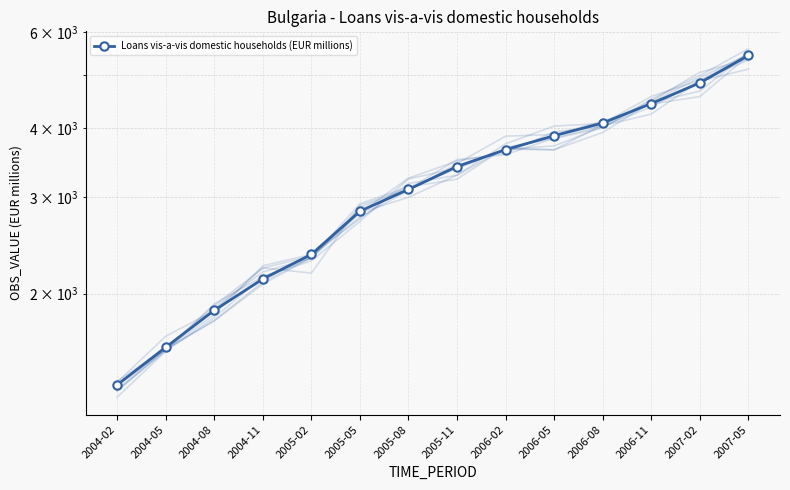

The value at 2006-02 is 3660.4. True or false?

True